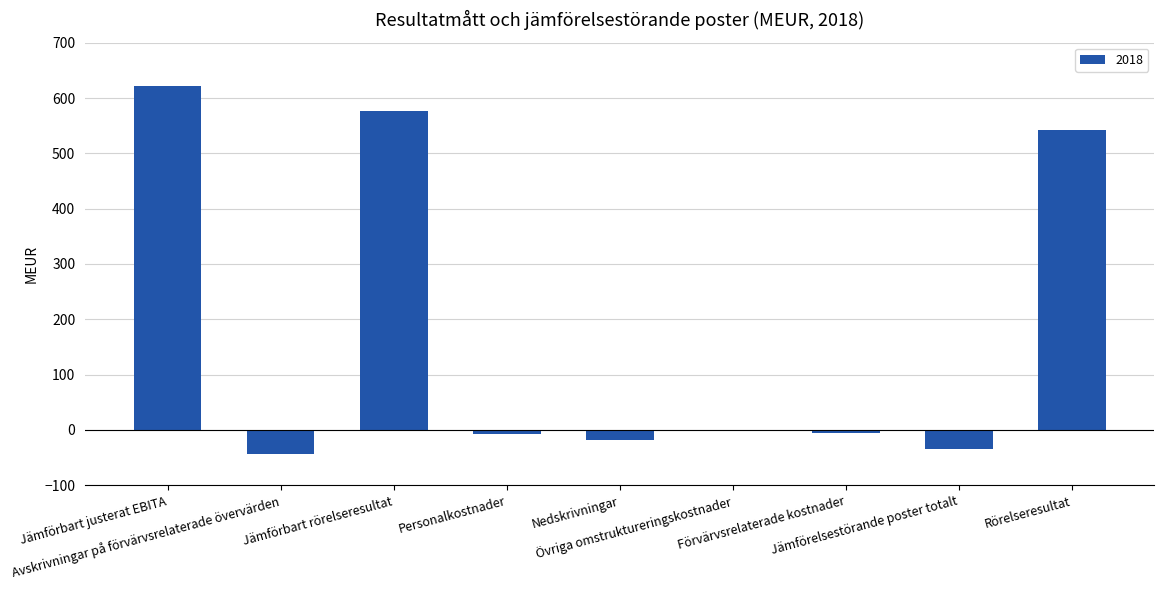

Where is the data nearest to the value 289?

Rörelseresultat